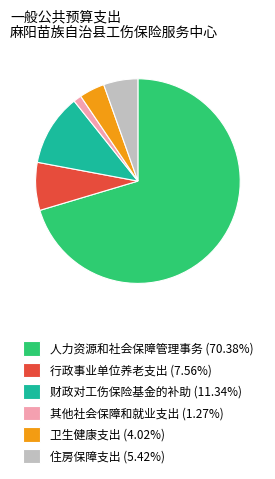

Is it true that 其他社会保障和就业支出 is 11% of the pie?

False